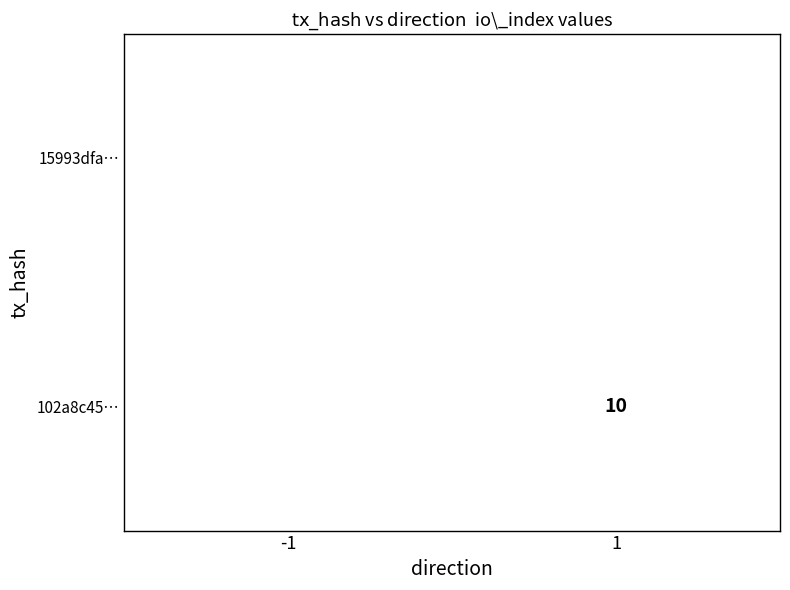

The value of 102a8c45… at 1 is 2. True or false?

False